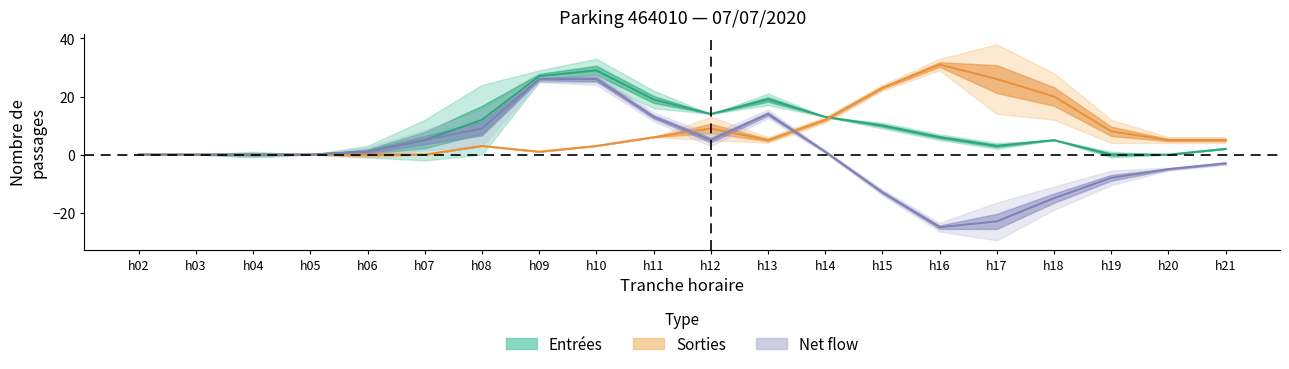

What is the maximum value shown in the chart?

31